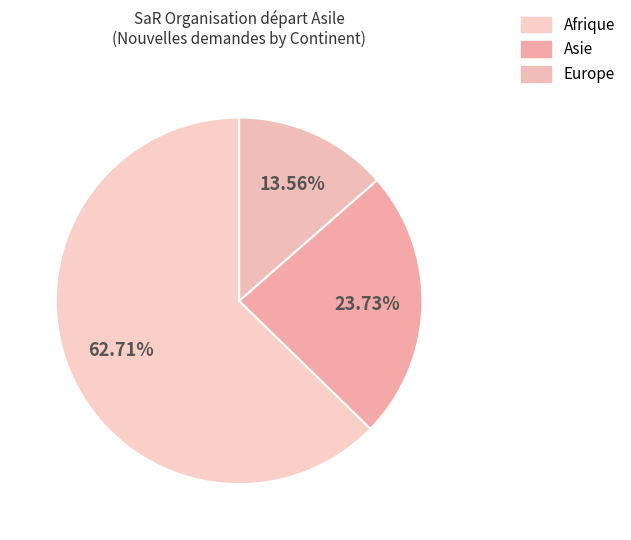

What is the smallest slice in the pie chart?

Europe